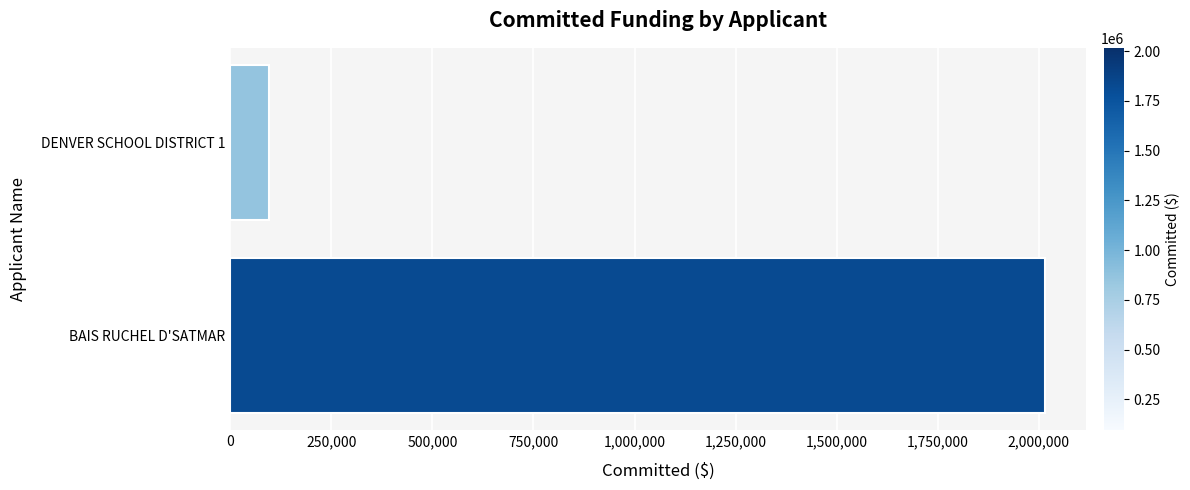

Rank the categories by value from lowest to highest.

DENVER SCHOOL DISTRICT 1, BAIS RUCHEL D'SATMAR